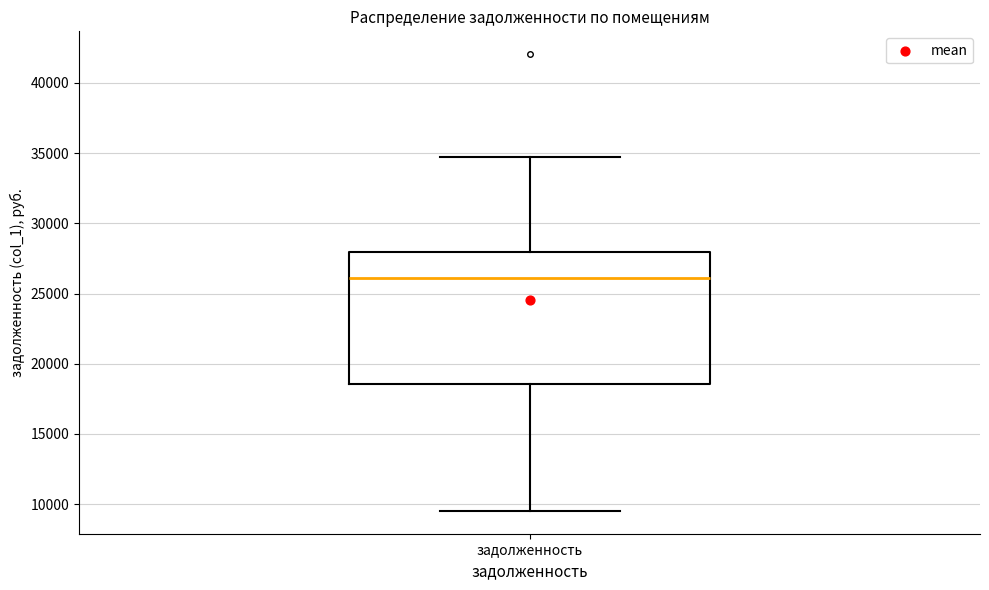

Transcribe this box plot: give where the median line is, the range the box spans, and where the two whiskers end, as read against the y-axis. The values are not printed on the chart, so give them approximately, as read against the axis.

median 26000, box 18500 to 28000, whiskers 9500 to 35000